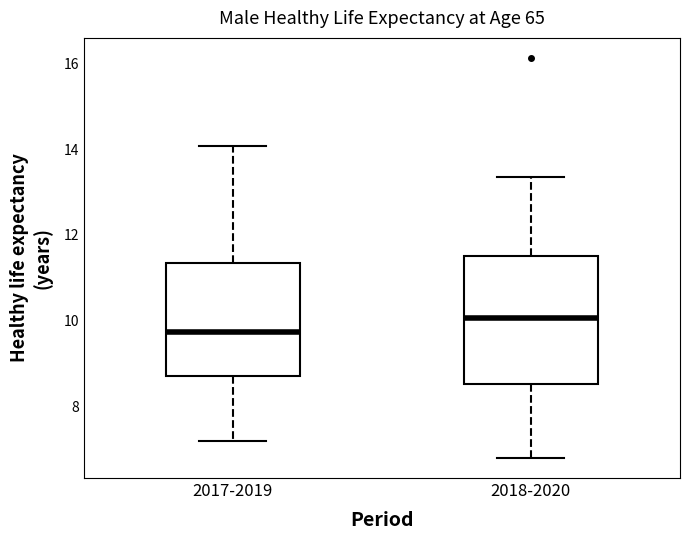

Reading left to right, read every box against the y-axis: the position of its median line, the range the box covers, and the ends of its whiskers. The values are not printed on the chart, so give them approximately, as read against the axis.

2017-2019: median 9.8, box 8.8 to 11.4, whiskers 7.2 to 14.0
2018-2020: median 10.0, box 8.6 to 11.6, whiskers 6.8 to 13.4